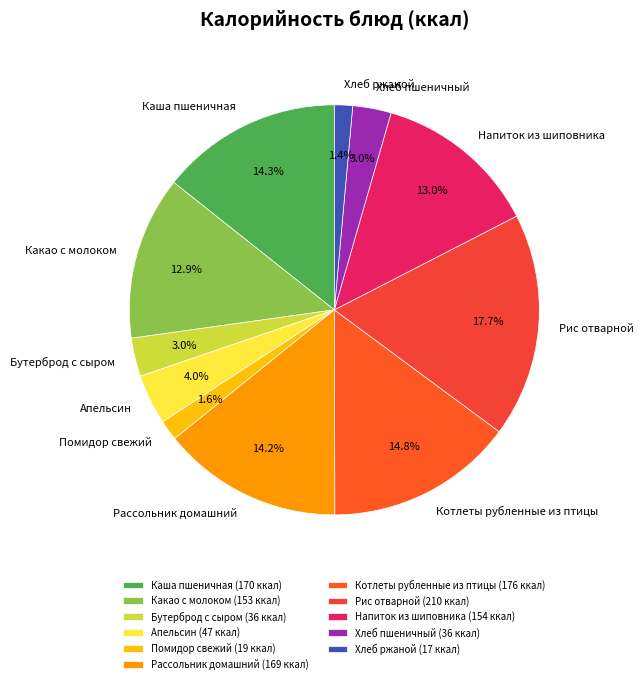

What percentage is the Котлеты рубленные из птицы slice, to the nearest percent?

15%